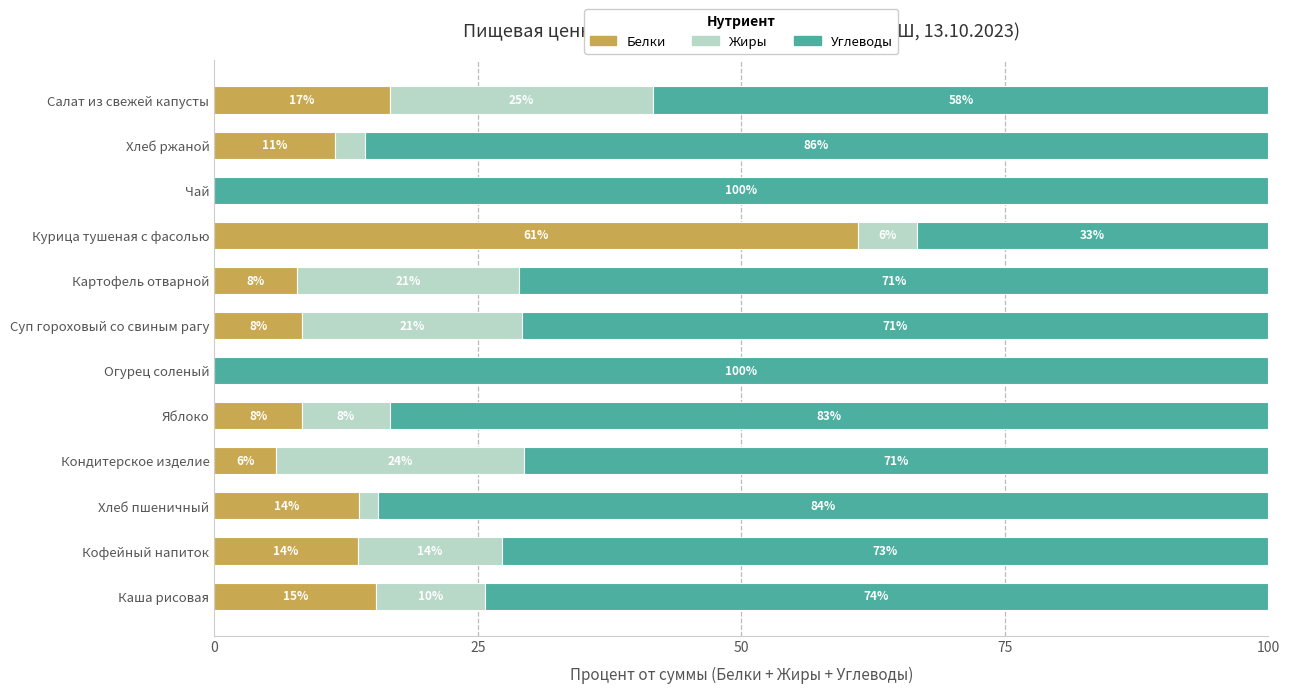

What are all the series names shown in the legend?

Белки, Жиры, Углеводы